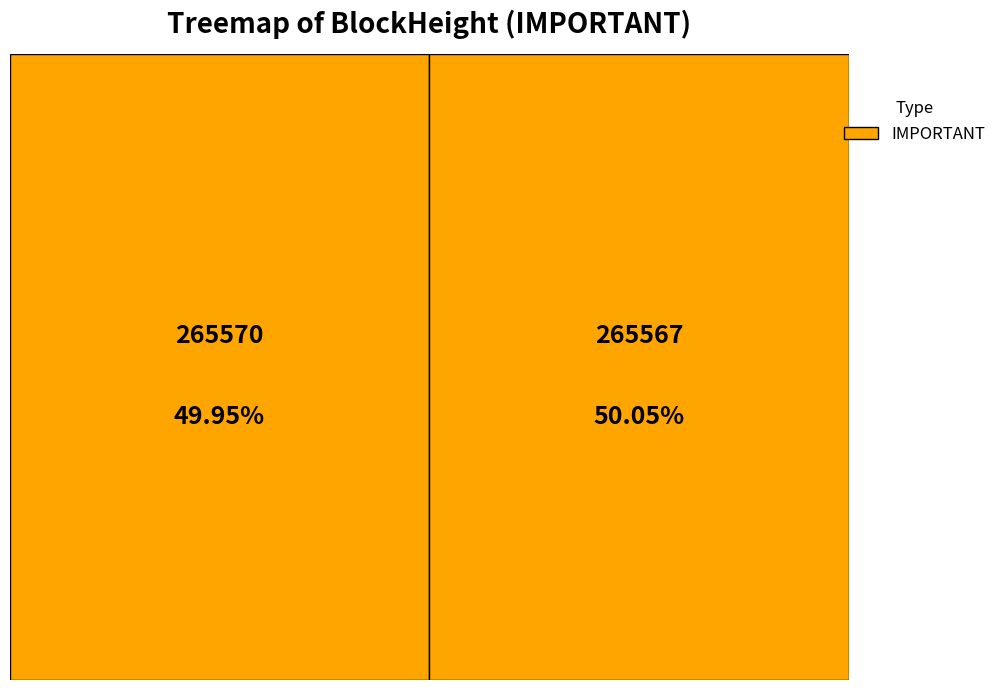

Combined, what portion of the pie is 265567 and 265570?

100.0%